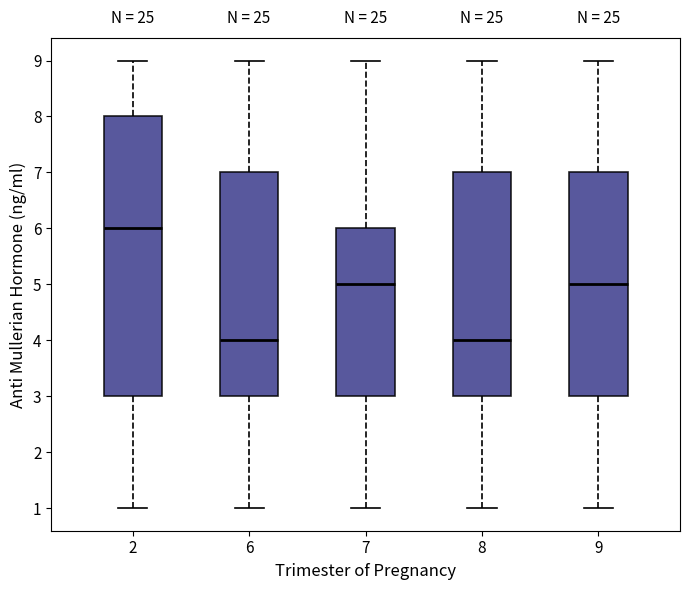

Reading left to right, read every box against the y-axis: the position of its median line, the range the box covers, and the ends of its whiskers. The values are not printed on the chart, so give them approximately, as read against the axis.

2: median 6, box 3 to 8, whiskers 1 to 9
6: median 4, box 3 to 7, whiskers 1 to 9
7: median 5, box 3 to 6, whiskers 1 to 9
8: median 4, box 3 to 7, whiskers 1 to 9
9: median 5, box 3 to 7, whiskers 1 to 9